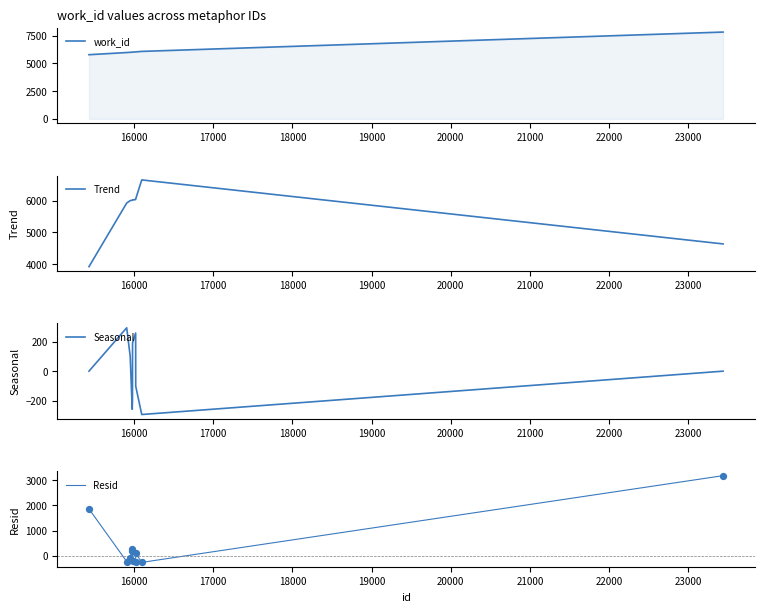

Which series contains the lowest Y value?

Seasonal